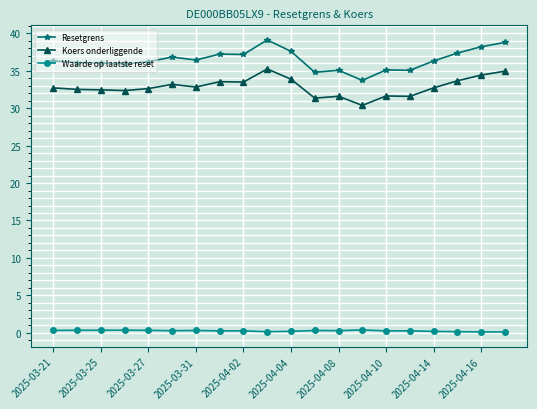

True or false: Koers onderliggende and Waarde op laatste reset cross at least once.

False